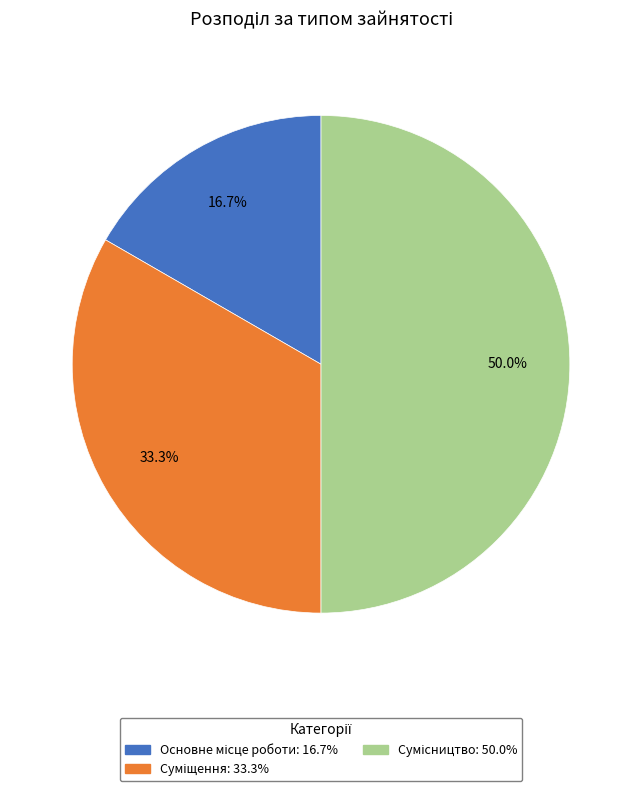

How much of the chart is everything except Сумісництво?

50.0%